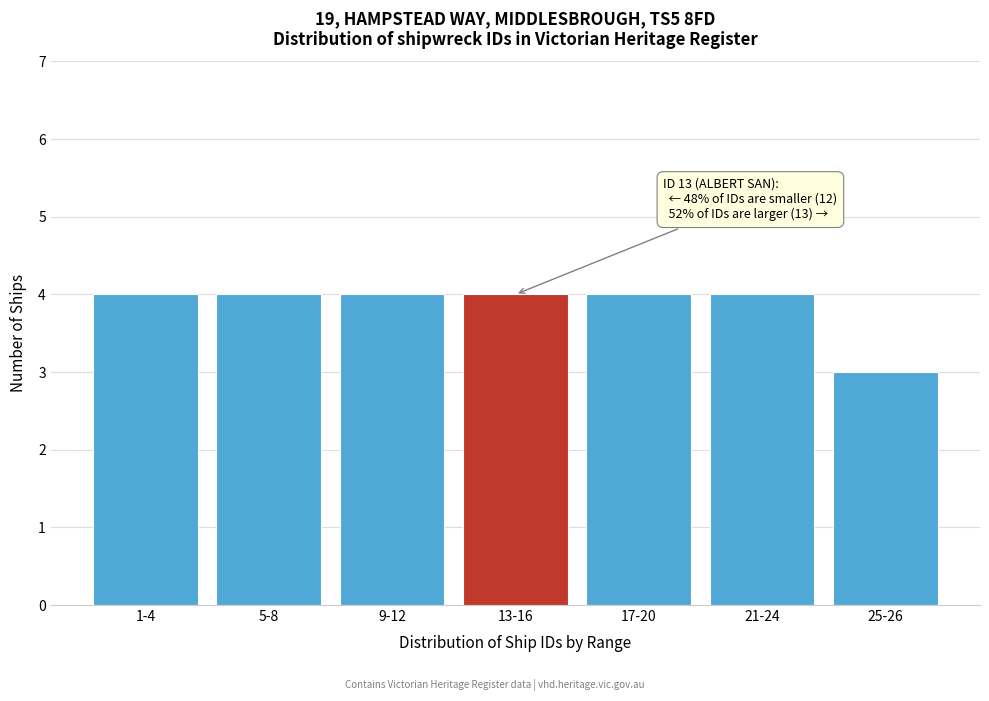

Reading left to right, transcribe all the data shown in this chart.

1-4=4	5-8=4	9-12=4	13-16=4	17-20=4	21-24=4	25-26=3